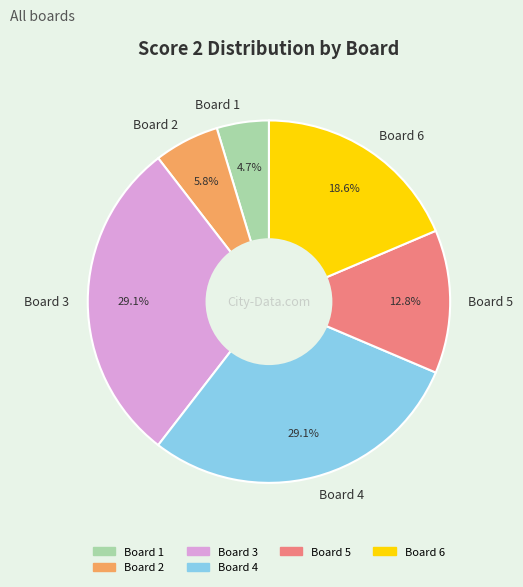

To the nearest percent, what percentage of the pie is Board 6?

19%